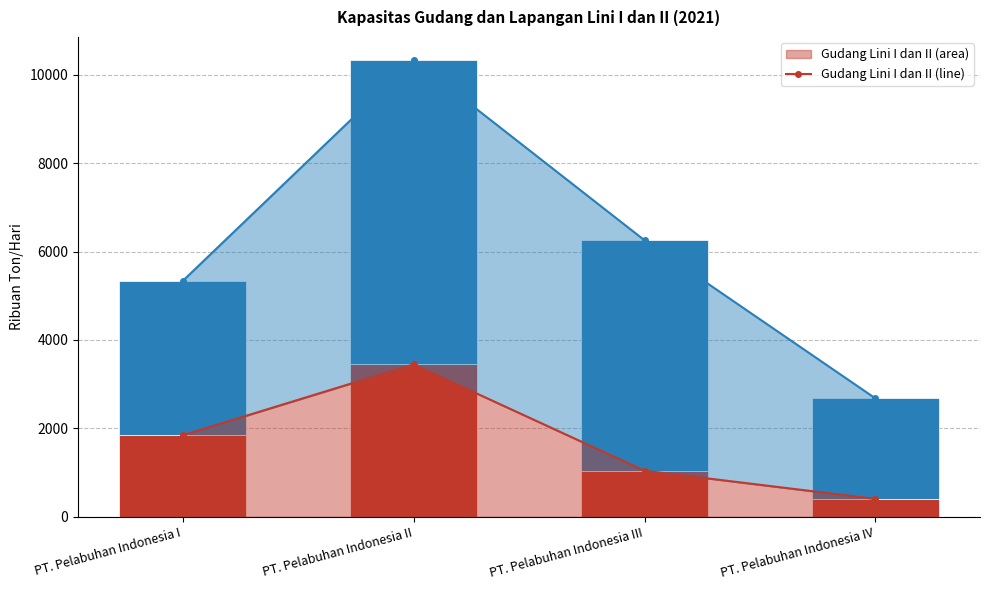

At which label does Gudang Lini I dan II (line) first exceed 1845?

PT. Pelabuhan Indonesia II